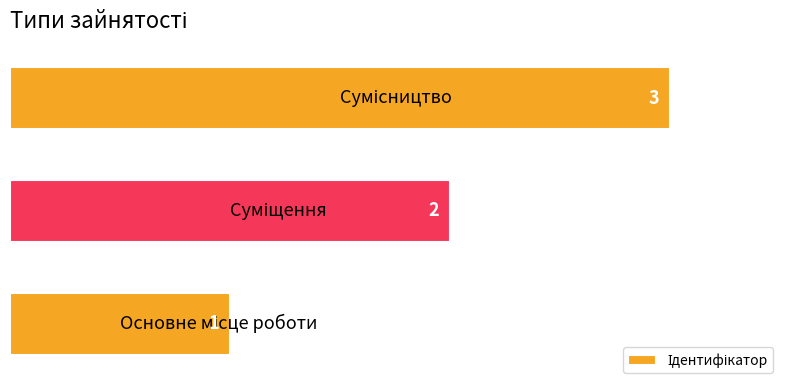

What is the smallest value displayed?

1